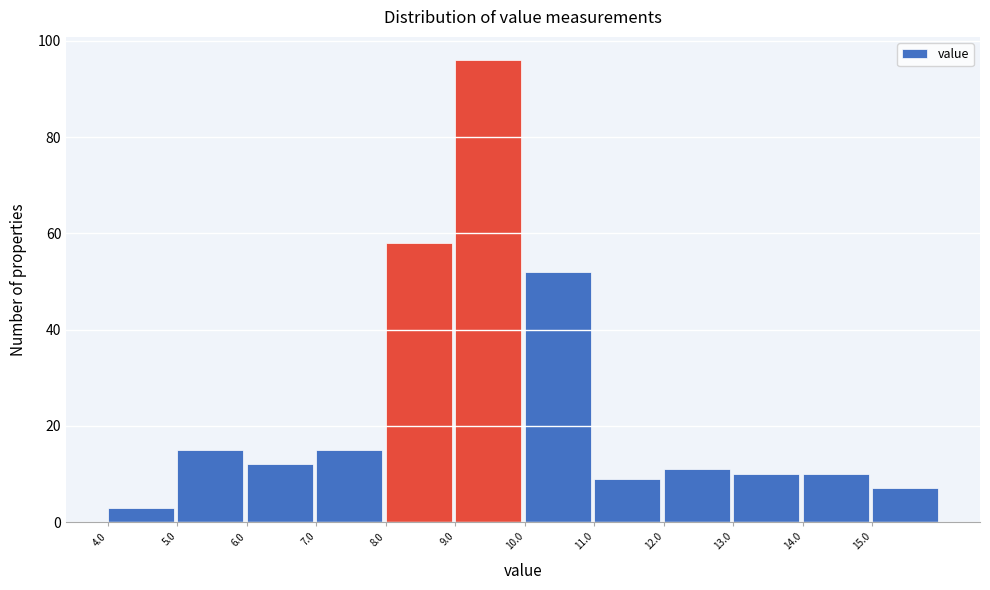

Over which range of the x-axis is the bar tallest?

9 to 10